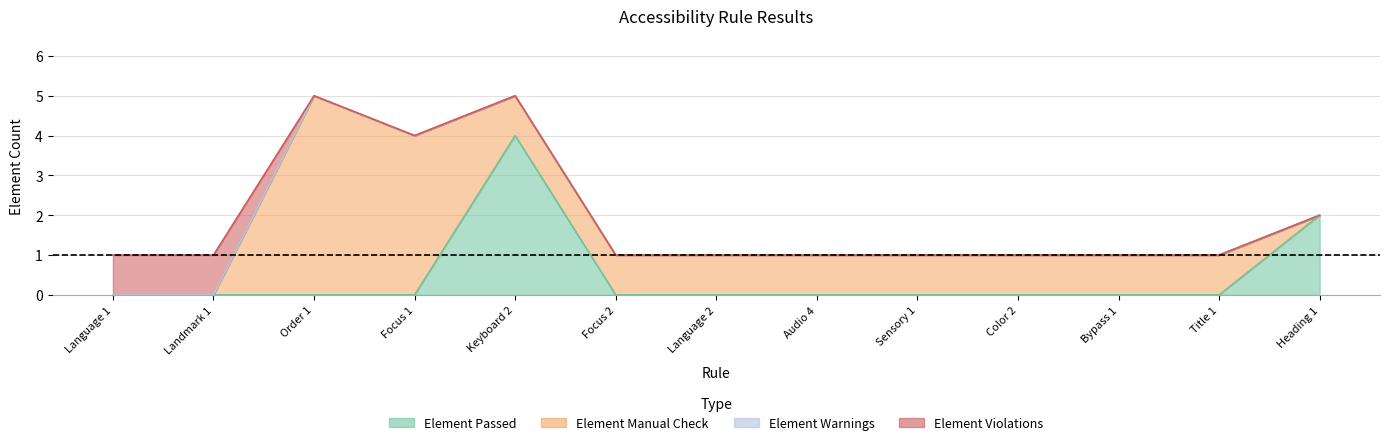

Which category has the highest value across all series?

Order 1